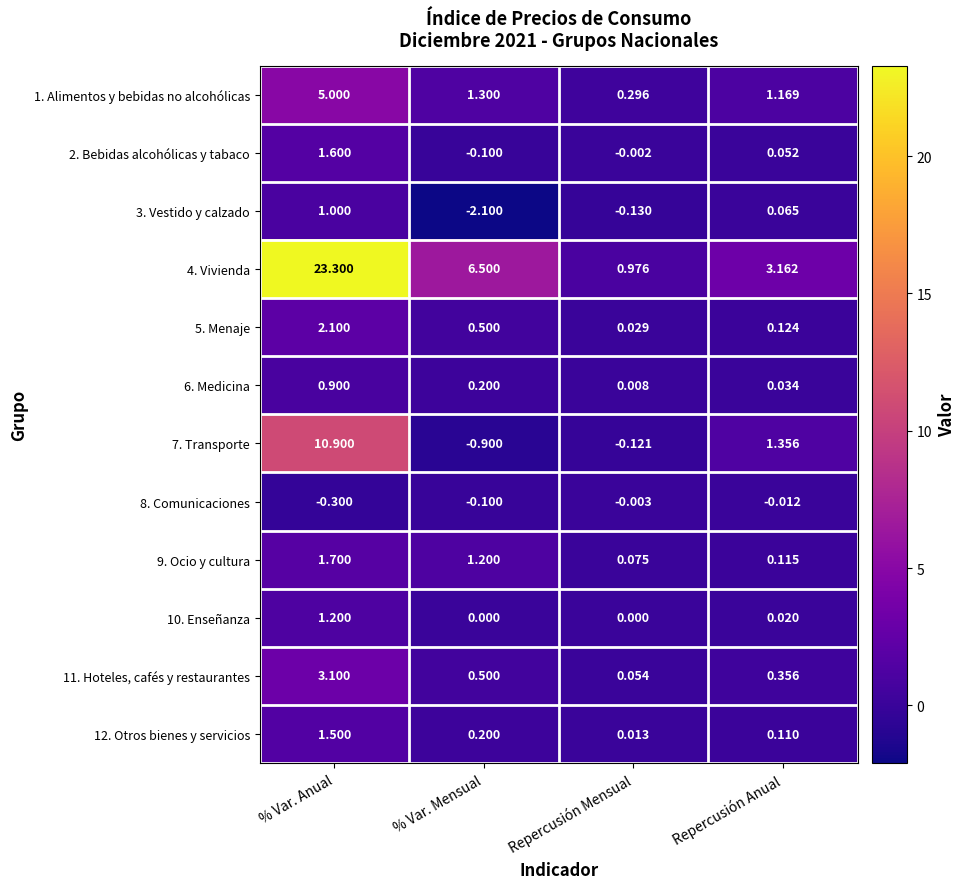

Rank the series at % Var. Anual from highest to lowest value.

4. Vivienda, 7. Transporte, 1. Alimentos y bebidas no alcohólicas, 11. Hoteles, cafés y restaurantes, 5. Menaje, 9. Ocio y cultura, 2. Bebidas alcohólicas y tabaco, 12. Otros bienes y servicios, 10. Enseñanza, 3. Vestido y calzado, 6. Medicina, 8. Comunicaciones